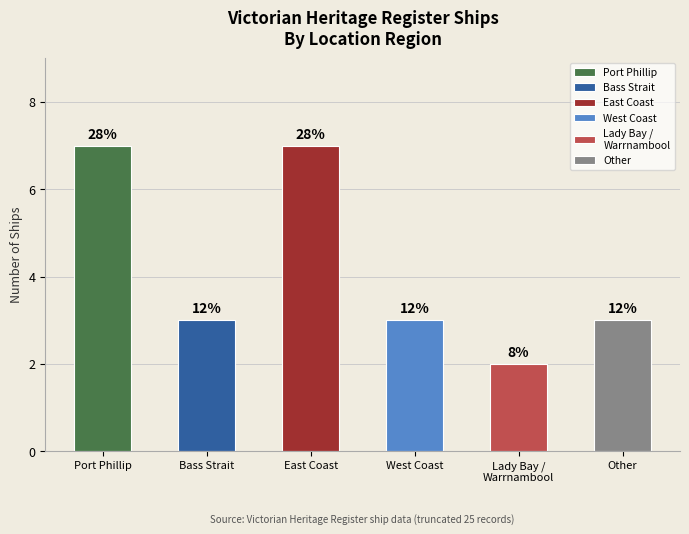

What is the difference between the values at West Coast / Lady Bay / Other and East Coast?

3